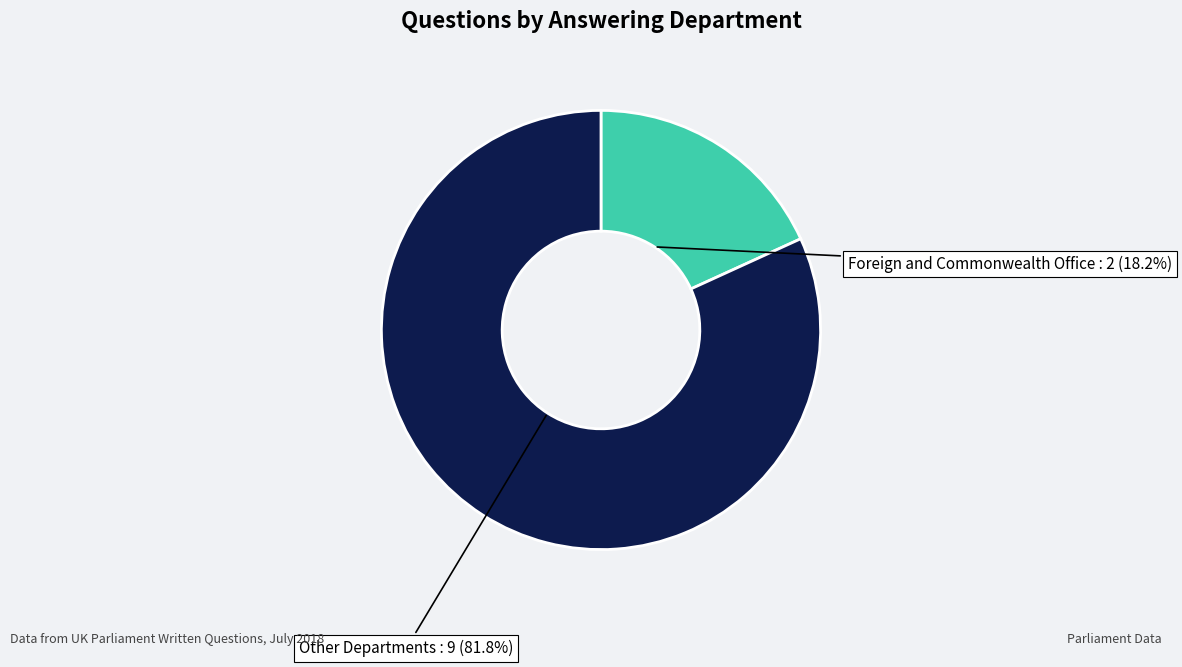

Rank the categories by value from highest to lowest.

Other Departments, Foreign and Commonwealth Office